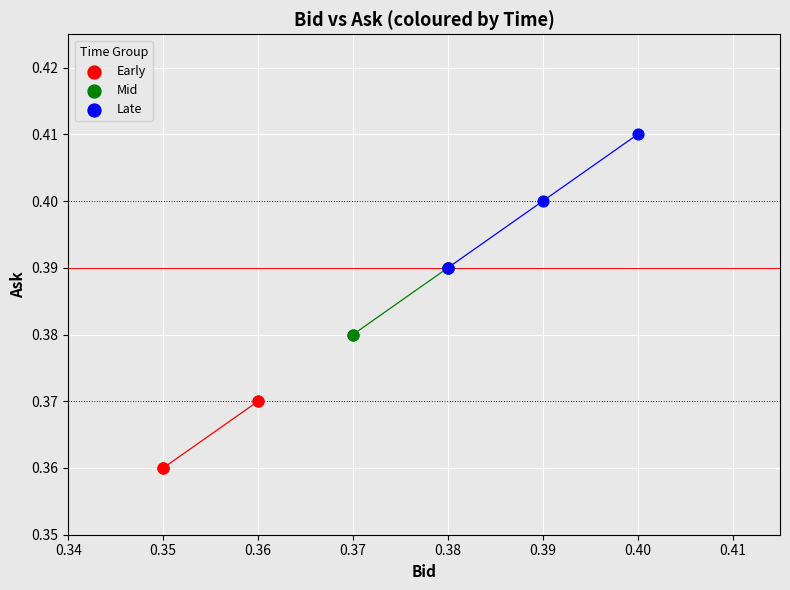

Which series has the largest Y range (max minus min)?

Late